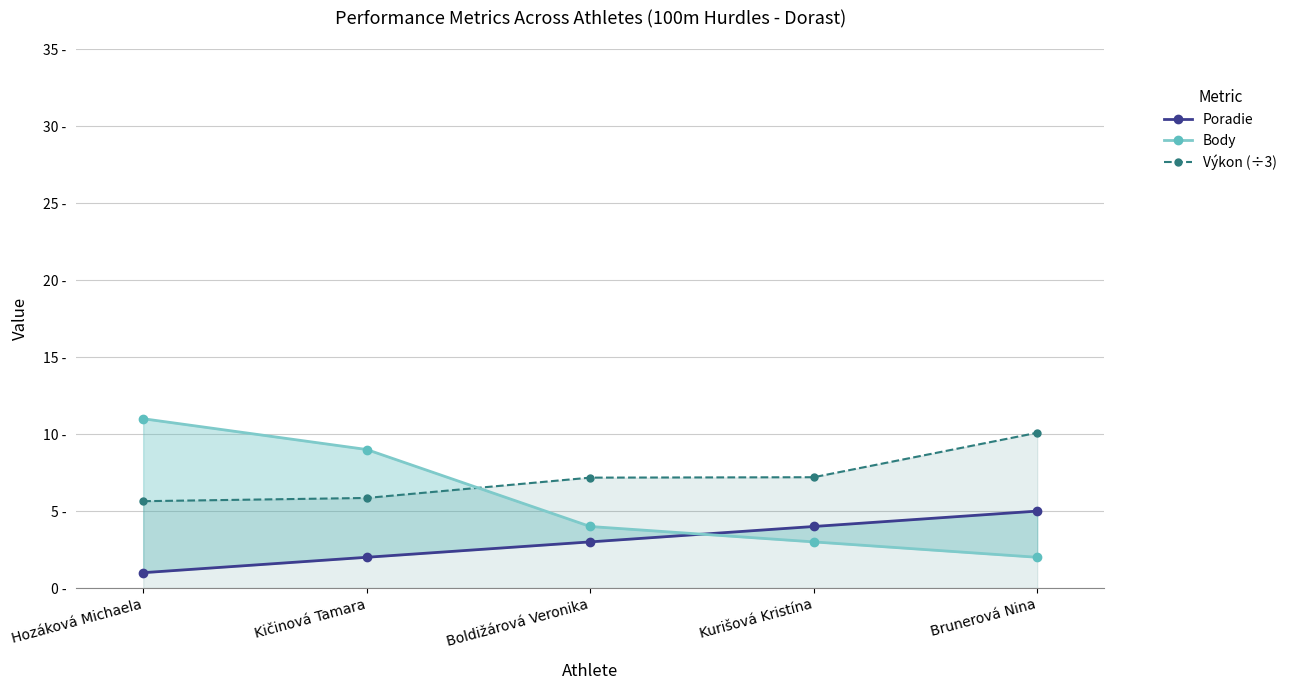

Rank the series by their maximum value, from highest to lowest.

Body, Výkon (÷3), Poradie